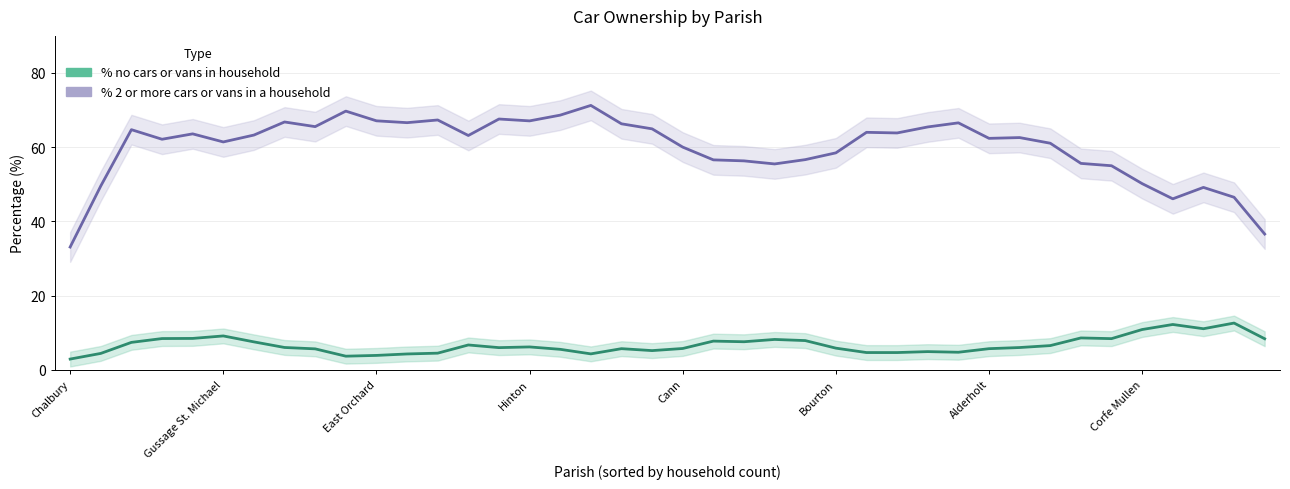

At how many categories does at least one series exceed 11?

40